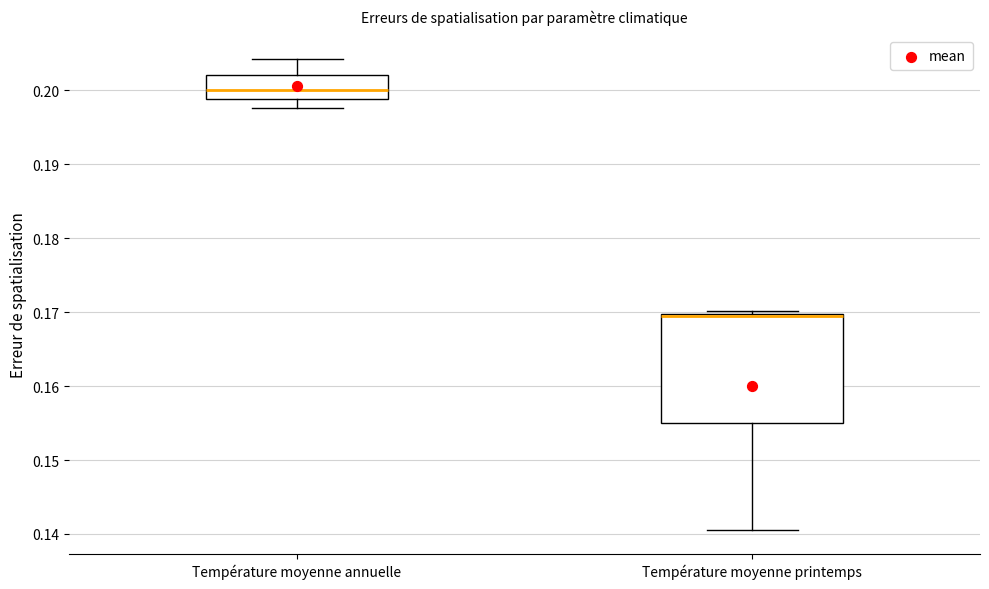

Reading left to right, read every box against the y-axis: the position of its median line, the range the box covers, and the ends of its whiskers. The values are not printed on the chart, so give them approximately, as read against the axis.

Température moyenne annuelle: median 0.200, box 0.199 to 0.202, whiskers 0.198 to 0.204
Température moyenne printemps: median 0.169, box 0.155 to 0.170, whiskers 0.141 to 0.170 (just above the box's upper edge)